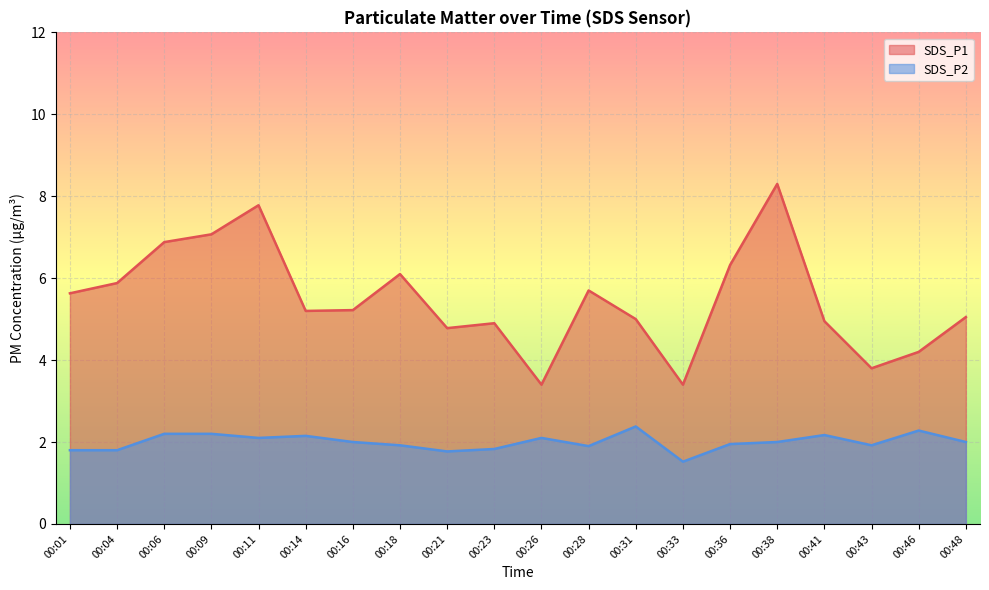

What is the total value across all series at 00:06?

9.1